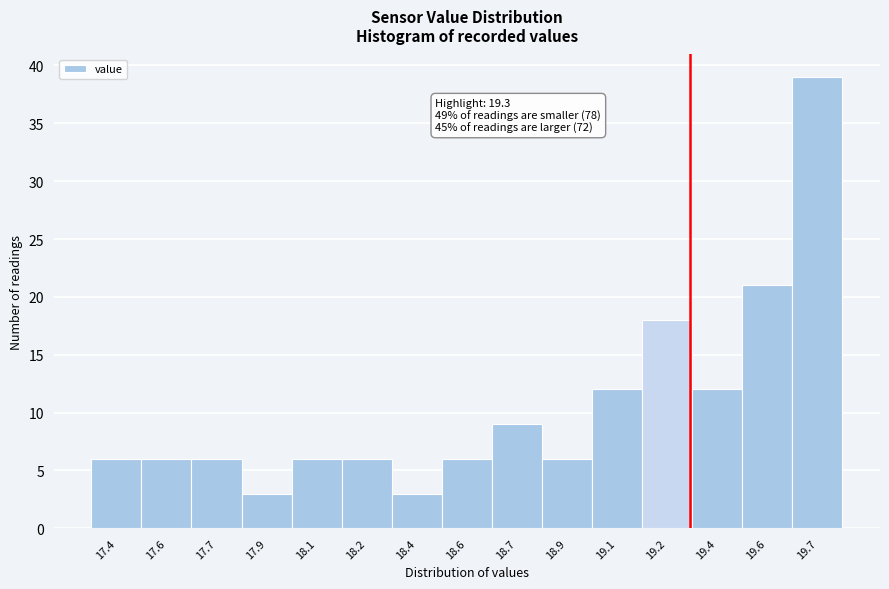

Reading right to left, extract all data points from this chart.

19.7=39	19.6=21	19.4=12	19.2=18	19.1=12	18.9=6	18.7=9	18.6=6	18.4=3	18.2=6	18.1=6	17.9=3	17.7=6	17.6=6	17.4=6